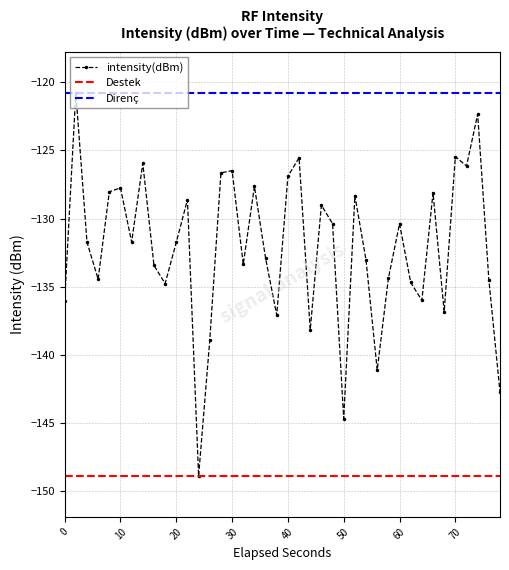

In intensity(dBm), how many points are higher than both neighbors (excluding endpoints)?

13